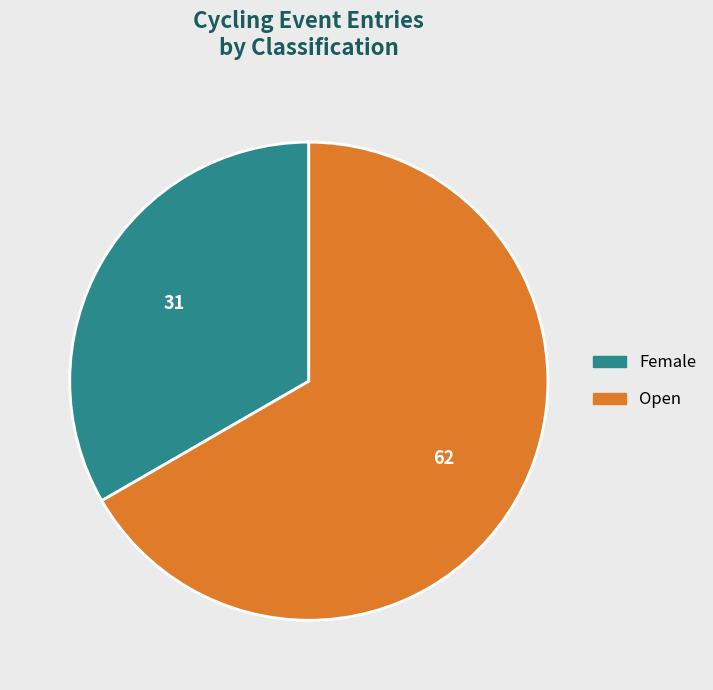

Between Female and Open, which is larger?

Open